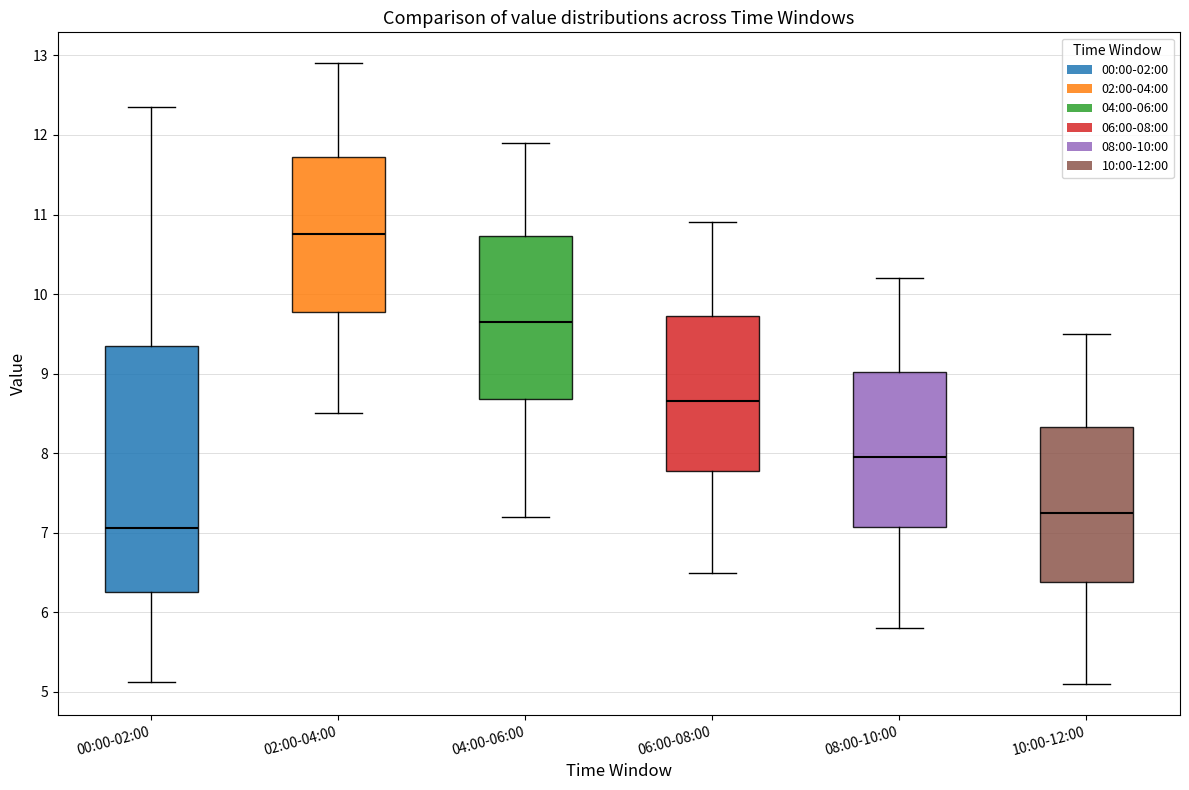

Reading left to right, transcribe this box plot: for each box, give where its median line is, the range the box spans, and where its two whiskers end, as read against the y-axis. The values are not printed on the chart, so give them approximately, as read against the axis.

00:00-02:00: median 7.1, box 6.3 to 9.3, whiskers 5.1 to 12.4
02:00-04:00: median 10.8, box 9.8 to 11.7, whiskers 8.5 to 12.9
04:00-06:00: median 9.7, box 8.7 to 10.7, whiskers 7.2 to 11.9
06:00-08:00: median 8.7, box 7.8 to 9.7, whiskers 6.5 to 10.9
08:00-10:00: median 8.0, box 7.1 to 9.0, whiskers 5.8 to 10.2
10:00-12:00: median 7.3, box 6.4 to 8.3, whiskers 5.1 to 9.5